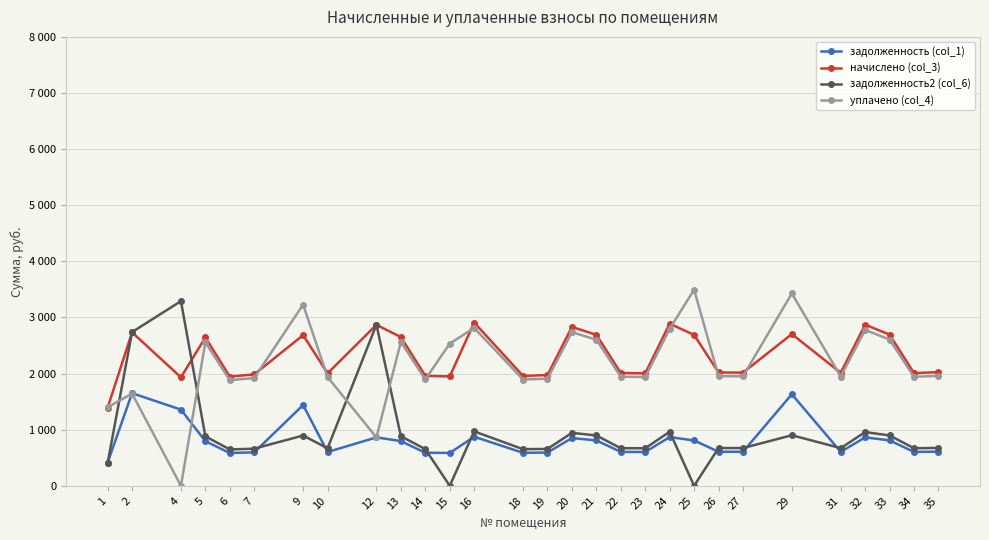

Does the chart have visible grid lines?

Yes